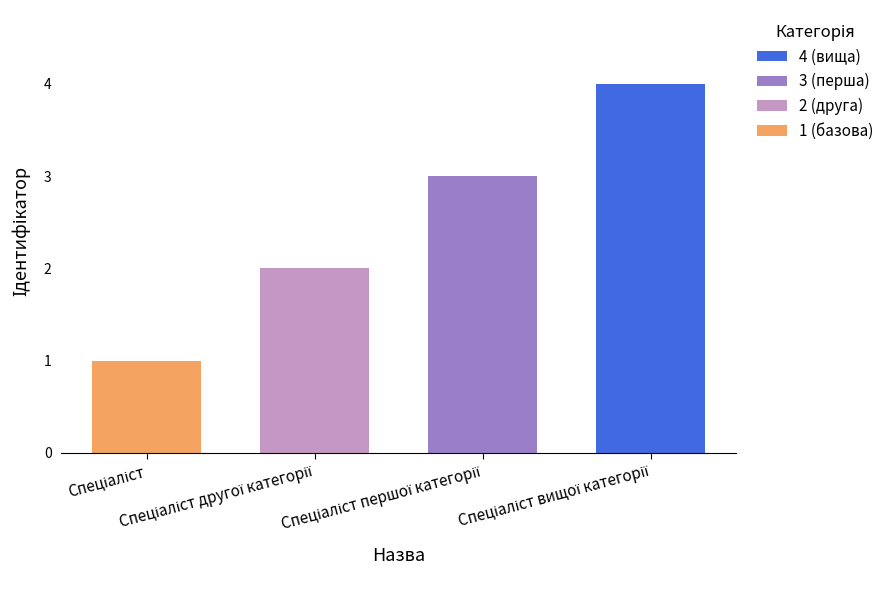

What is the difference between the maximum and minimum values?

3